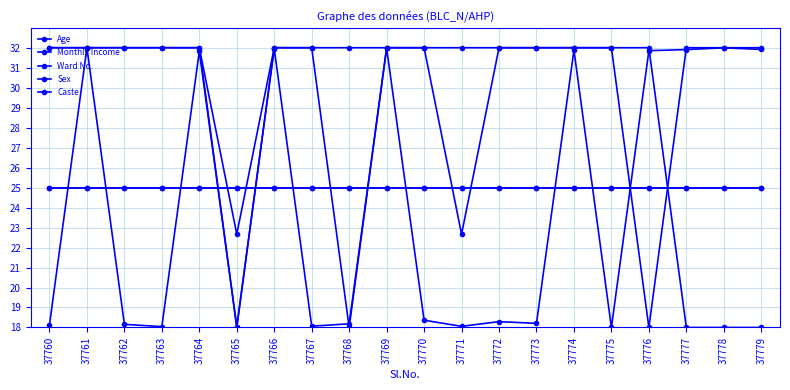

Does the chart have visible grid lines?

Yes